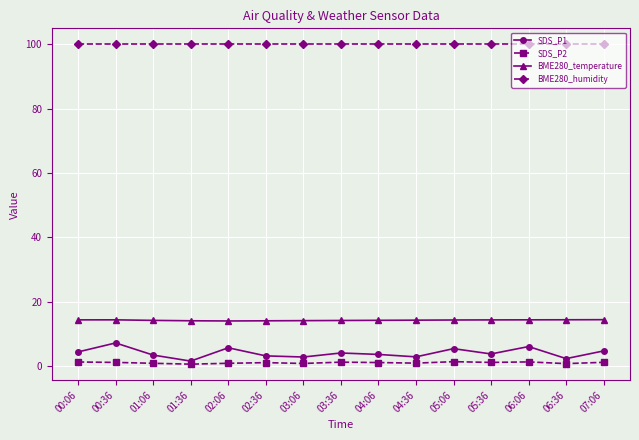

What position from the left is 01:36?

4